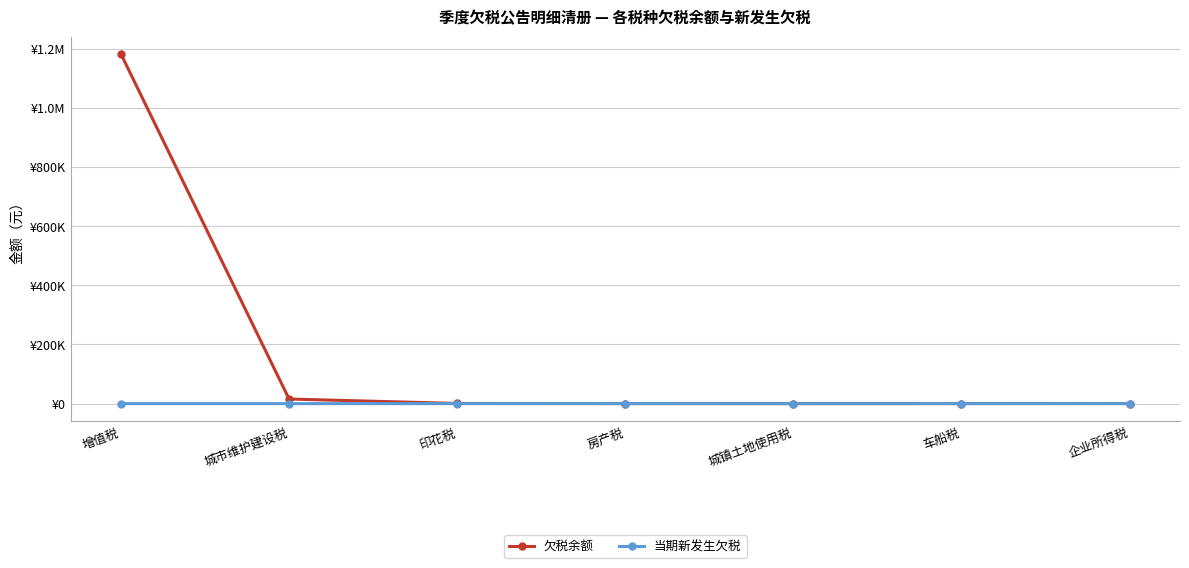

What is the value of the 欠税余额 point at the 1st from the left?

1182611.9